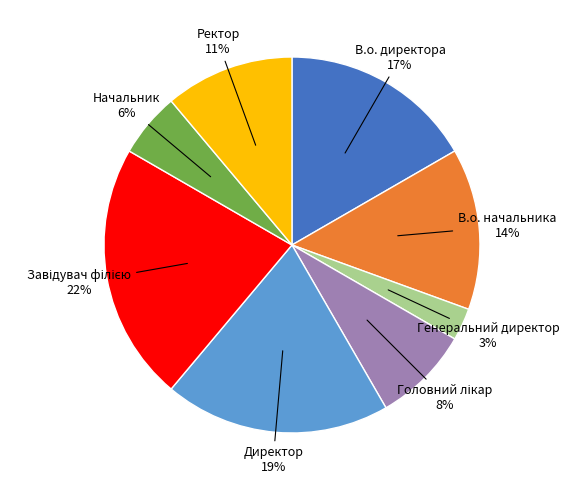

Is there a majority slice in this chart?

No